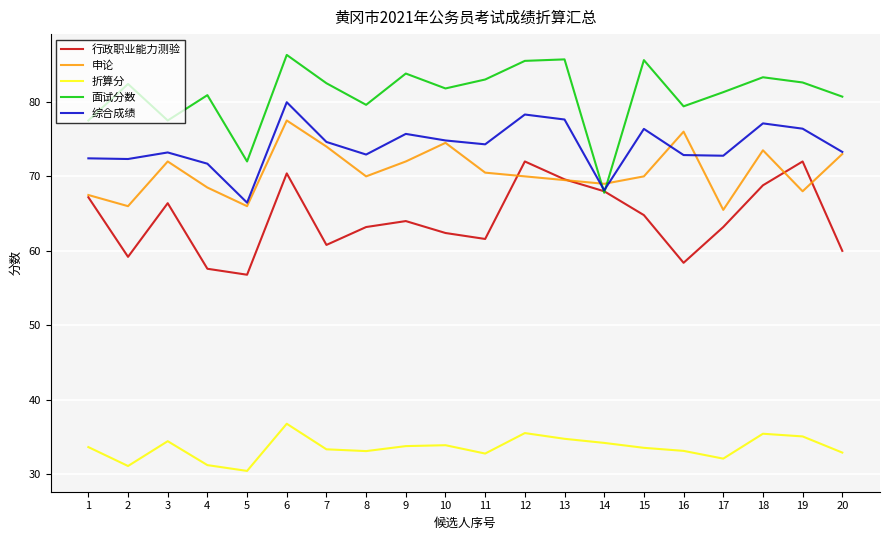

Read the 申论 value at 6.

77.5